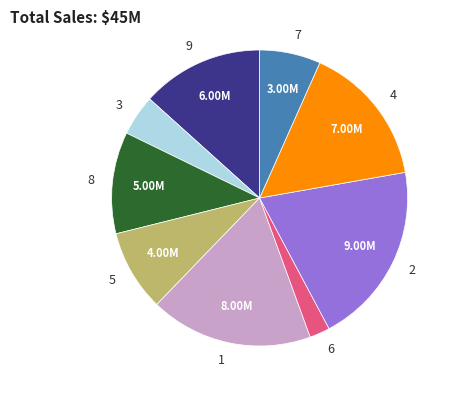

Is it true that 4 is 24% of the pie?

False